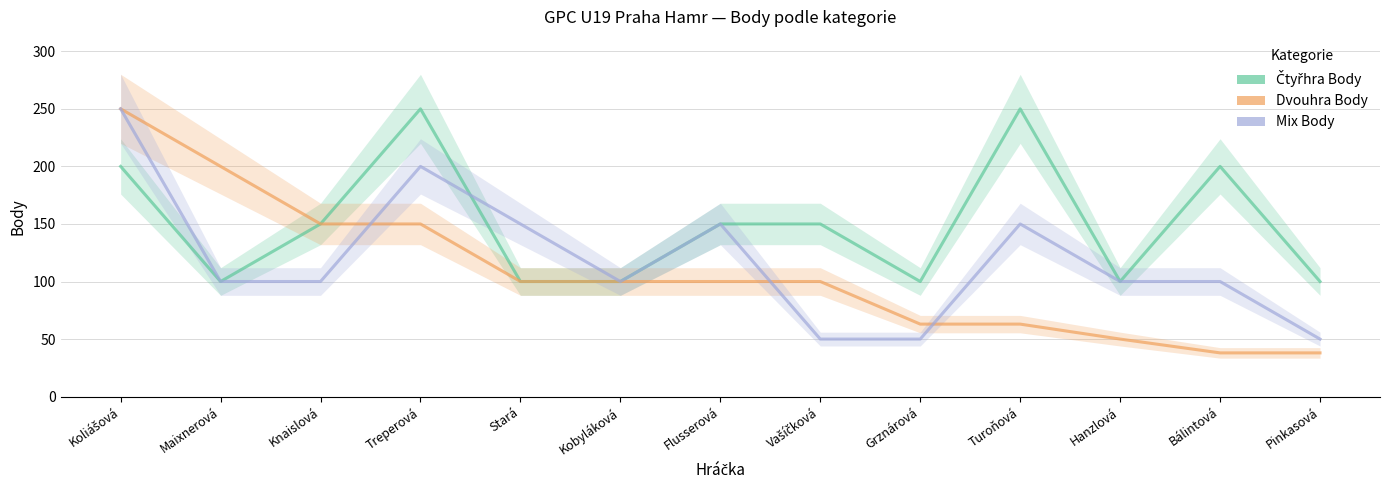

The value of Čtyřhra Body at Pinkasová is 172. True or false?

False